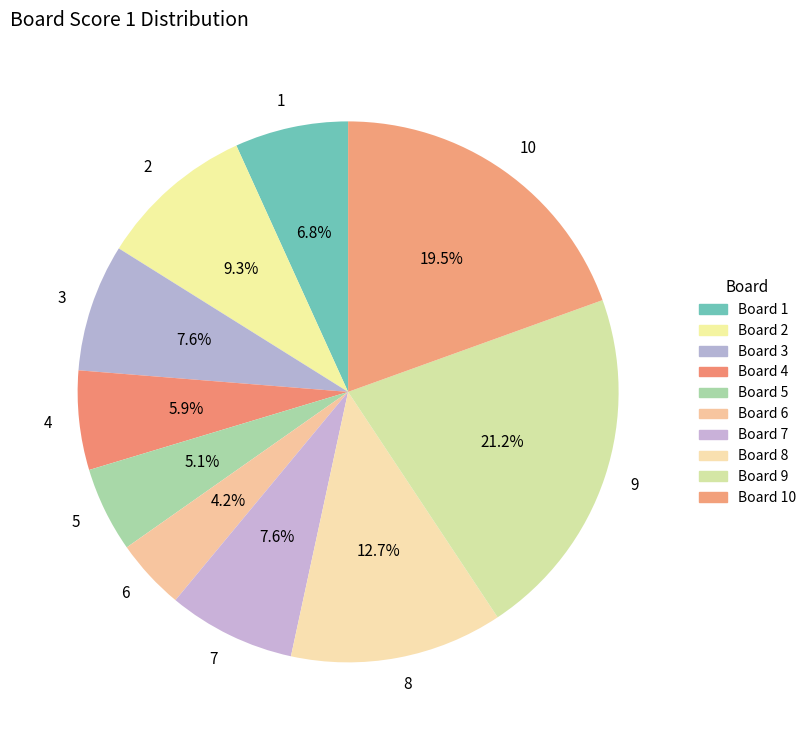

Do 7 and 9 together represent more than half of the pie?

No